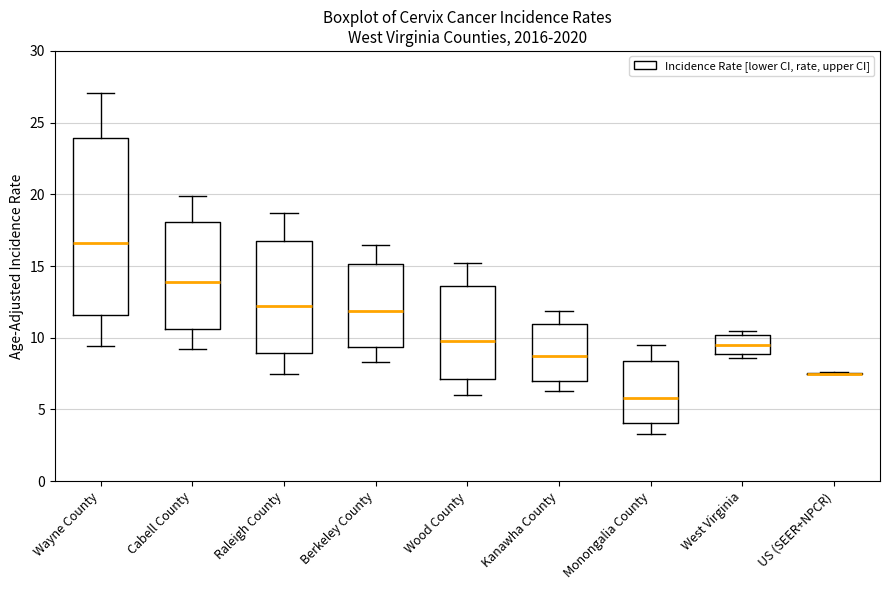

Where does the lower whisker of the box for Monongalia County end on the y-axis? The values are not printed on the chart, so give them approximately, as read against the axis.

3.5